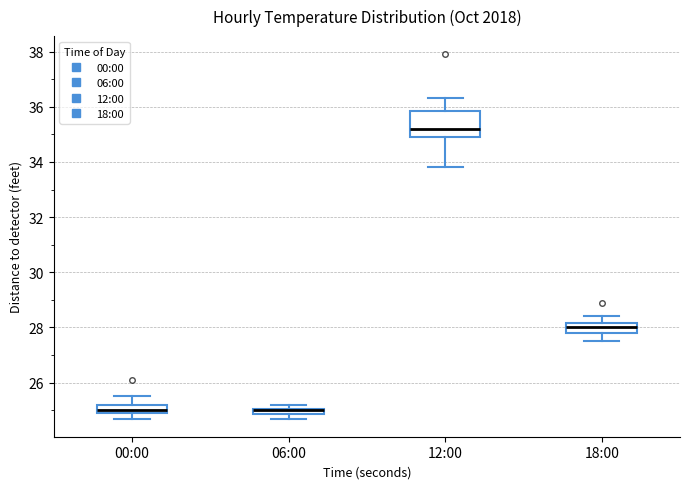

Where is the upper edge of the box for 06:00 on the y-axis? The values are not printed on the chart, so give them approximately, as read against the axis.

25.0